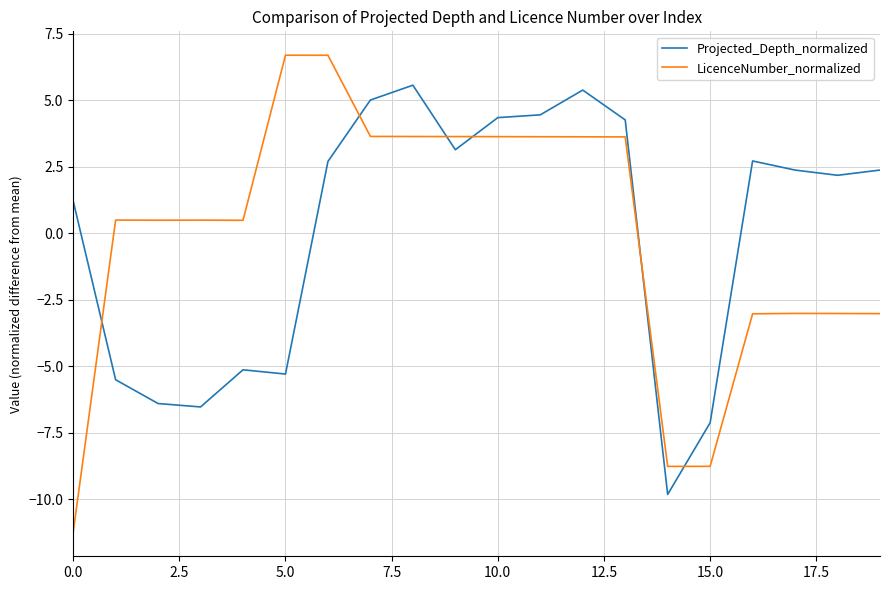

How many lines are shown in the chart?

2